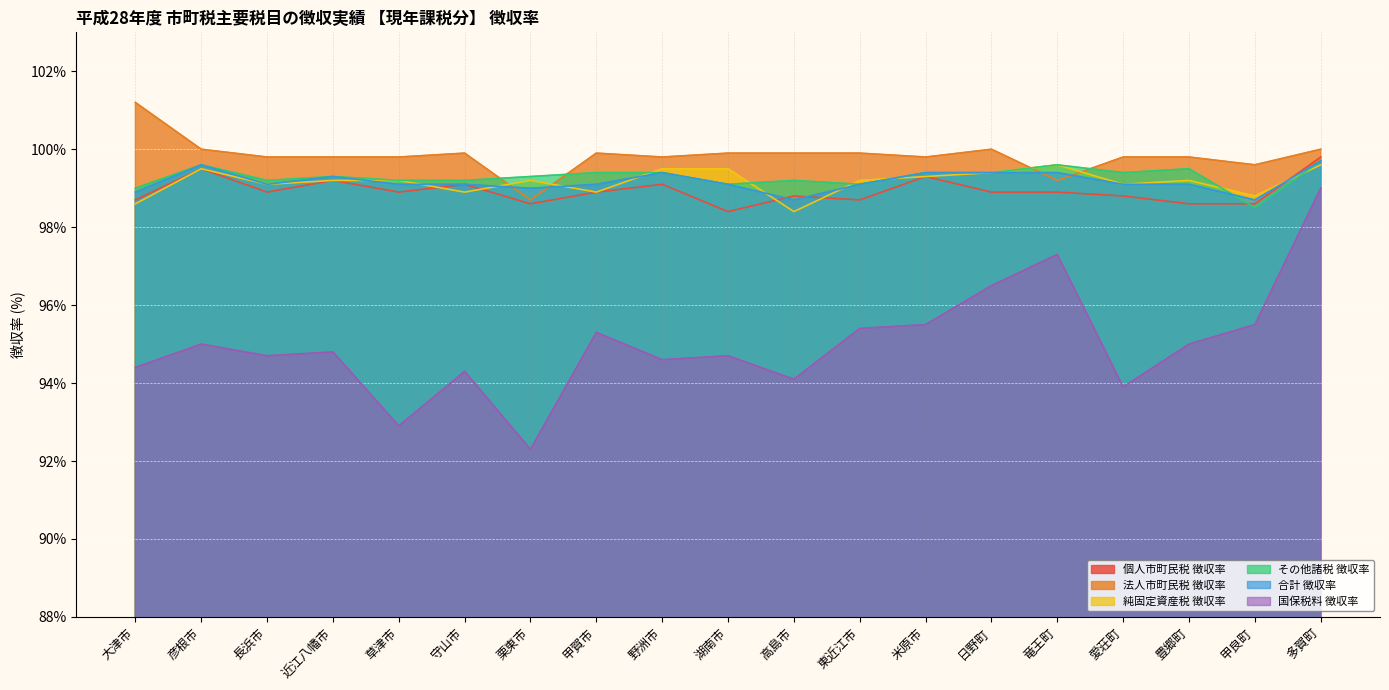

How many values in the 国保税料 徴収率 series exceed 94?

16